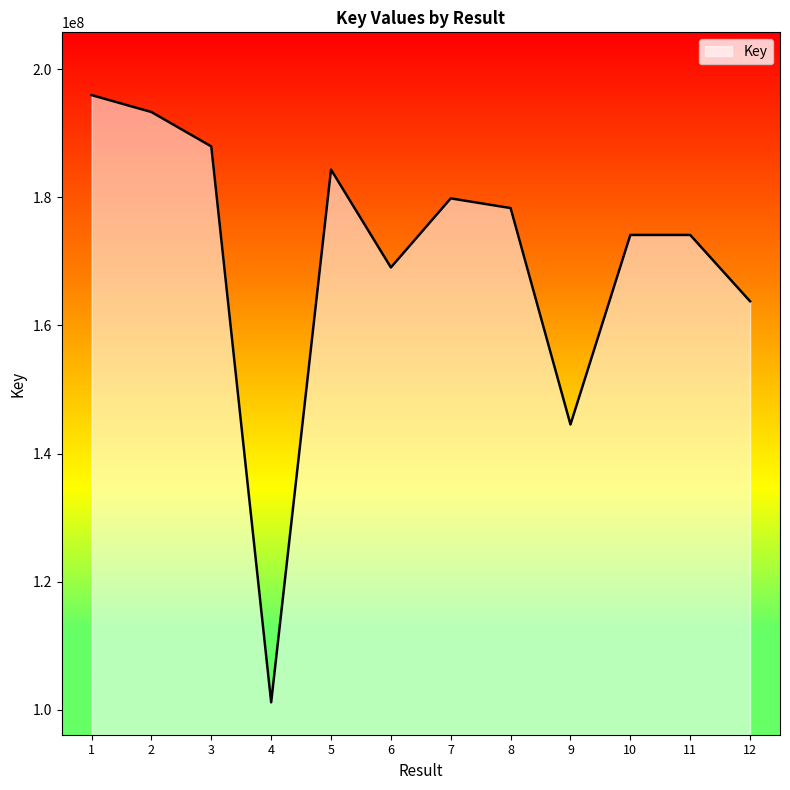

Approximately how many times larger is the value at 10 compared to 9?

1.2